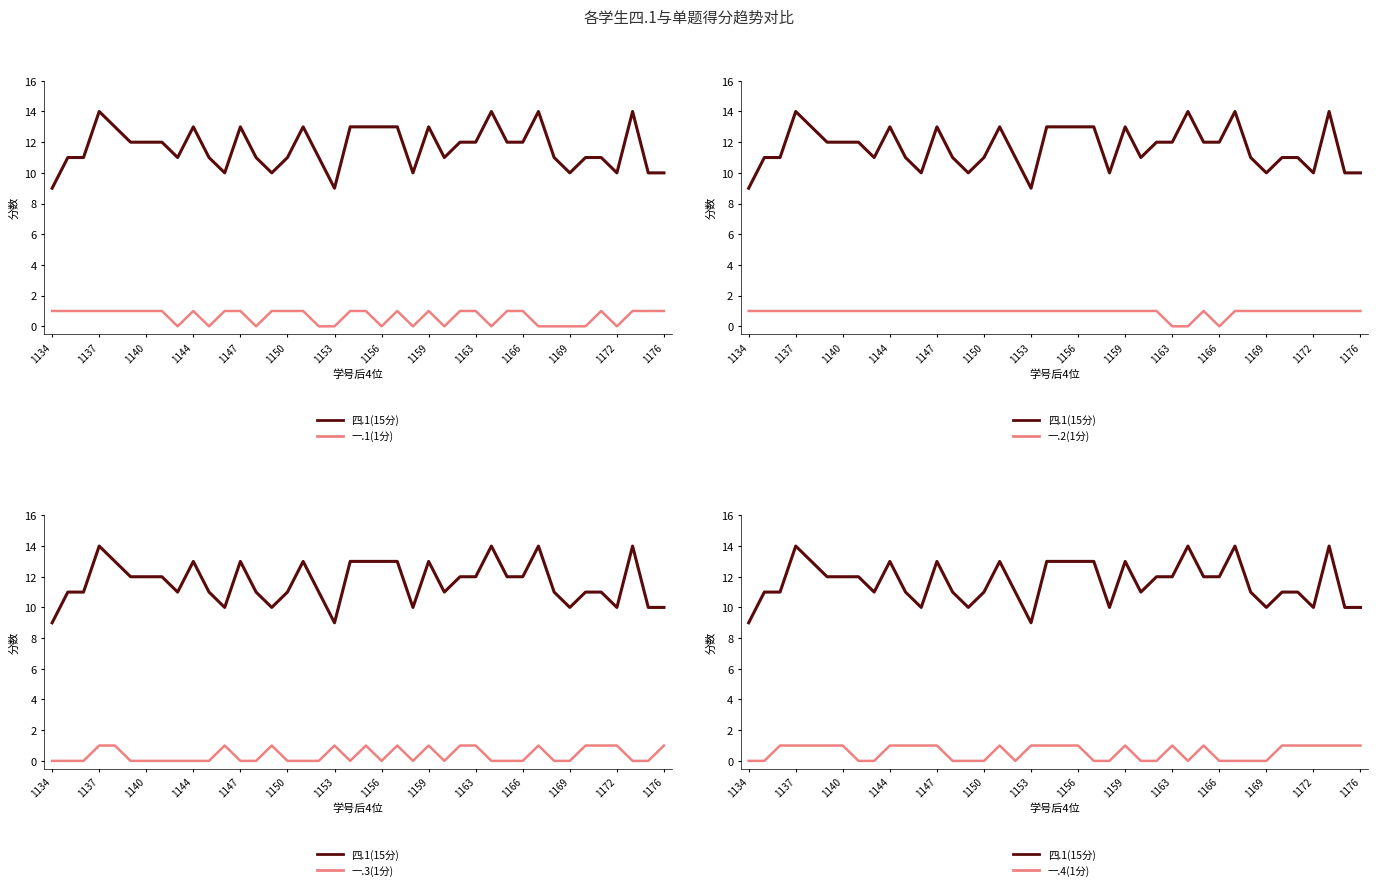

Which category has the highest value in the 一.1(1分) series?

1134